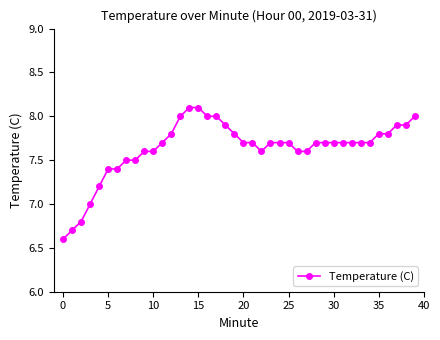

What is the value of the 24th point from the left?

7.7